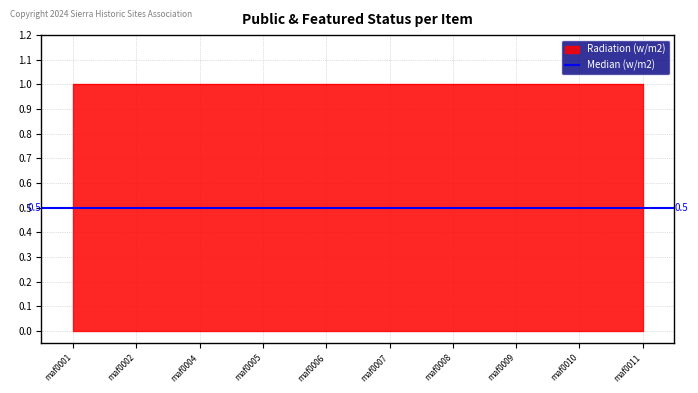

True or false: Radiation (w/m2) and Median (w/m2) cross at least once.

False